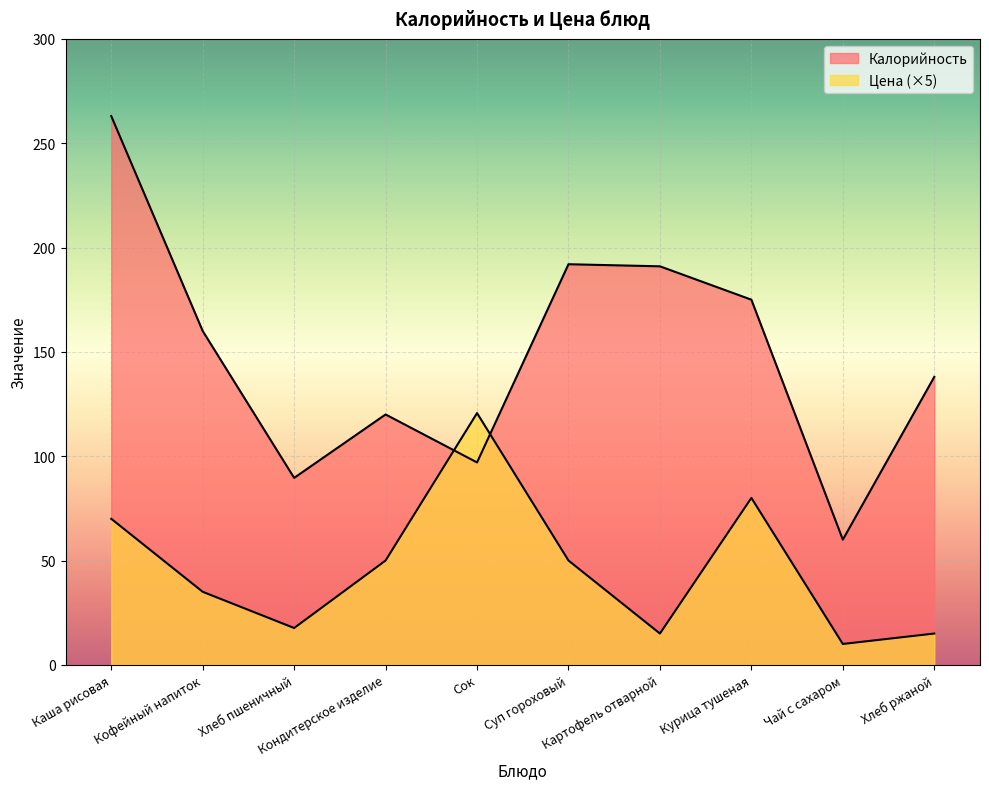

The value of Калорийность at Каша рисовая is 347.7. True or false?

False